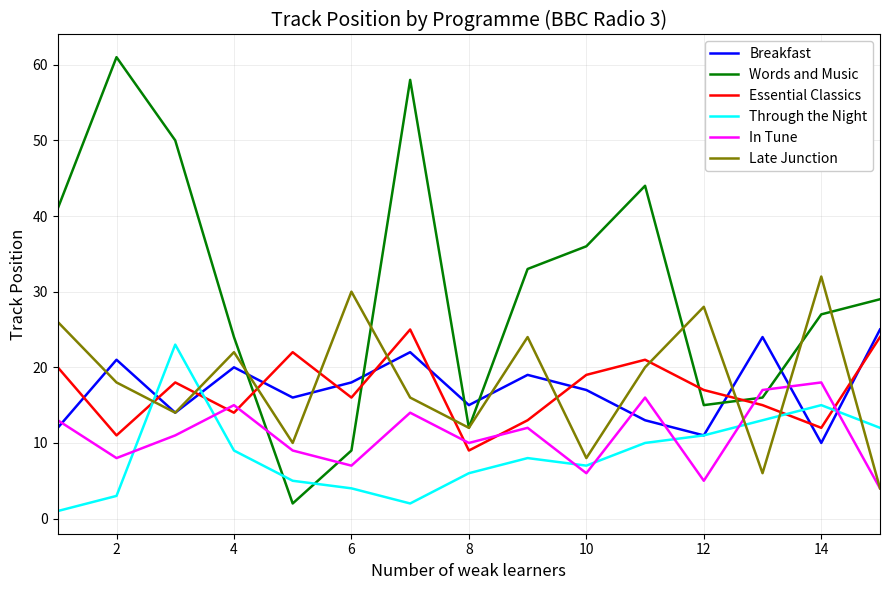

What is the sum of all Breakfast values?

257